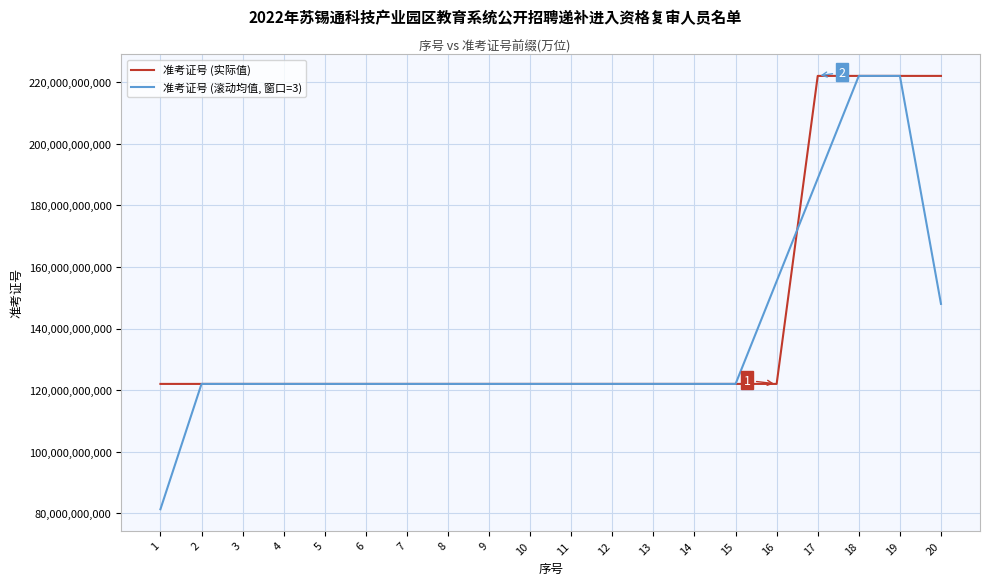

List the series in order of their overall mean, lowest first.

准考证号 (滚动均值, 窗口=3), 准考证号 (实际值)